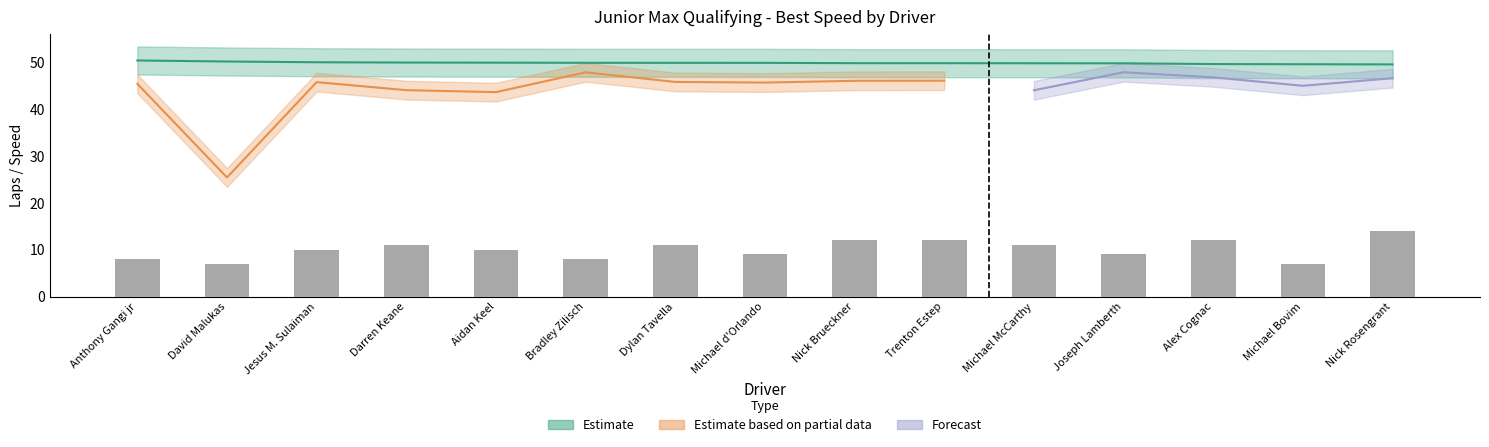

The value at Michael d'Orlando is 12. True or false?

False